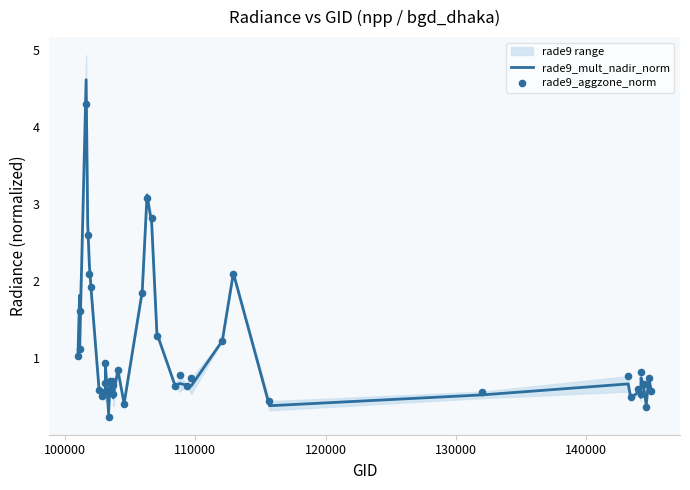

What are all the series names shown in the legend?

rade9_mult_nadir_norm, rade9_aggzone_norm